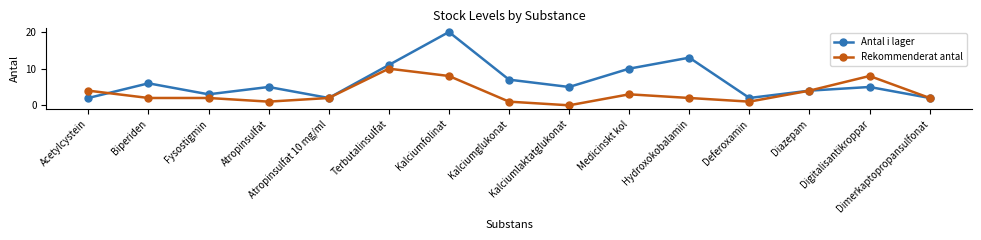

At Acetylcystein, list the series in order from smallest to largest.

Antal i lager, Rekommenderat antal